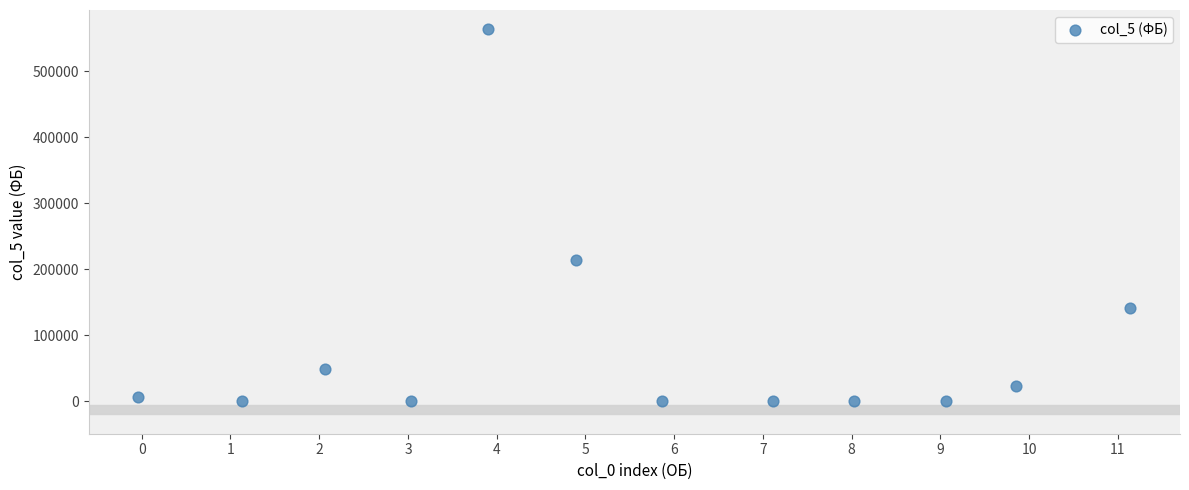

What Y value in the scatter plot is closest to 282000?

214843.7